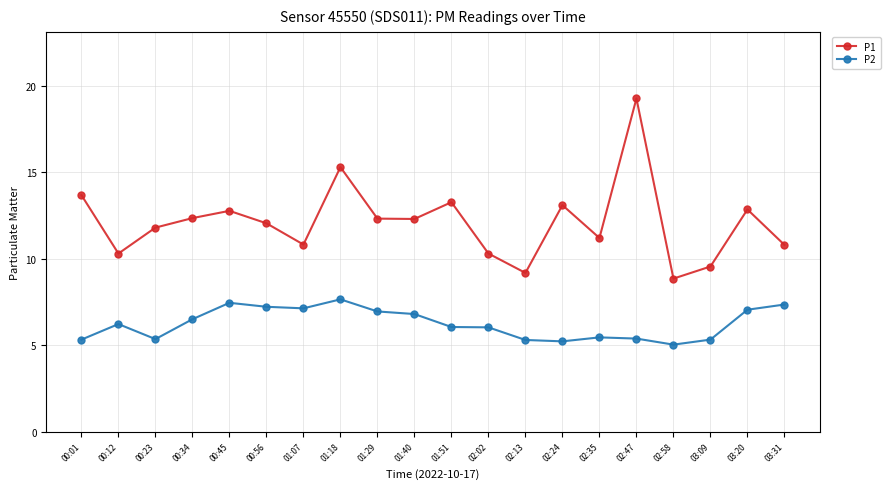

The P1 series shows 9.2 at 02:13. True or false?

True